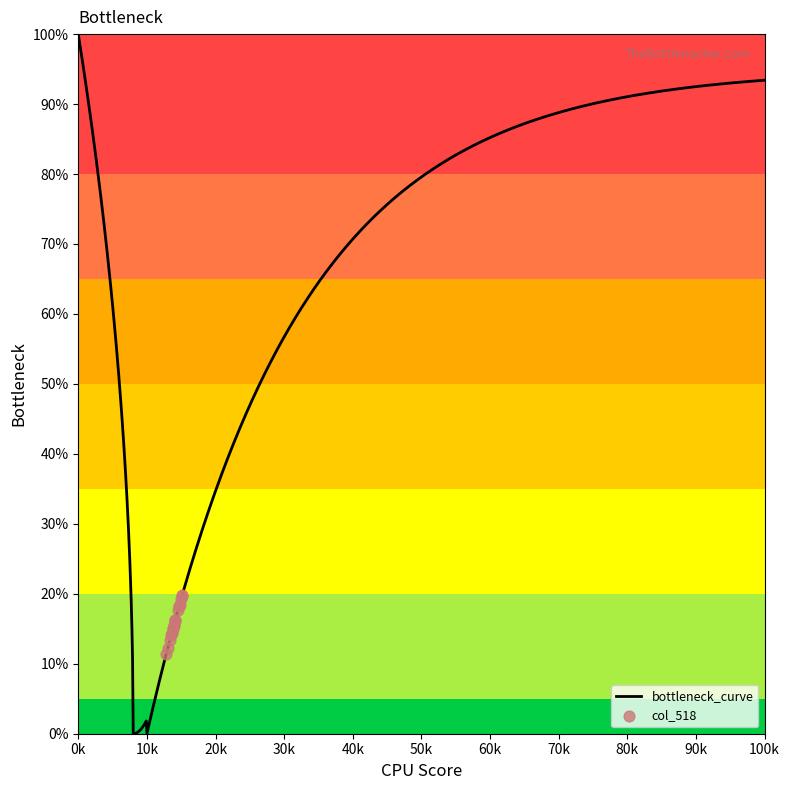

What is the highest value of the bottleneck_curve series?

100.0